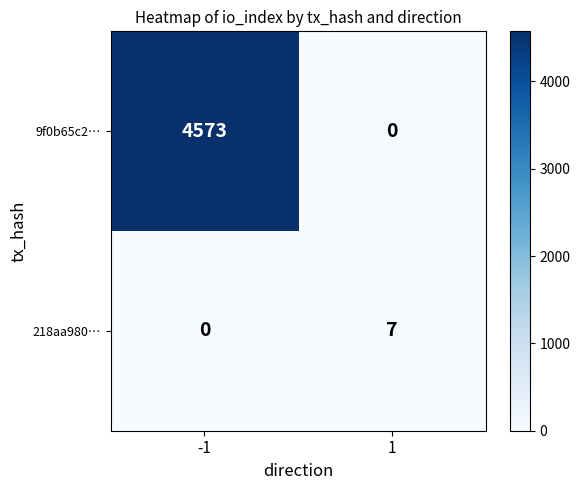

What is the maximum value shown in the chart?

4573